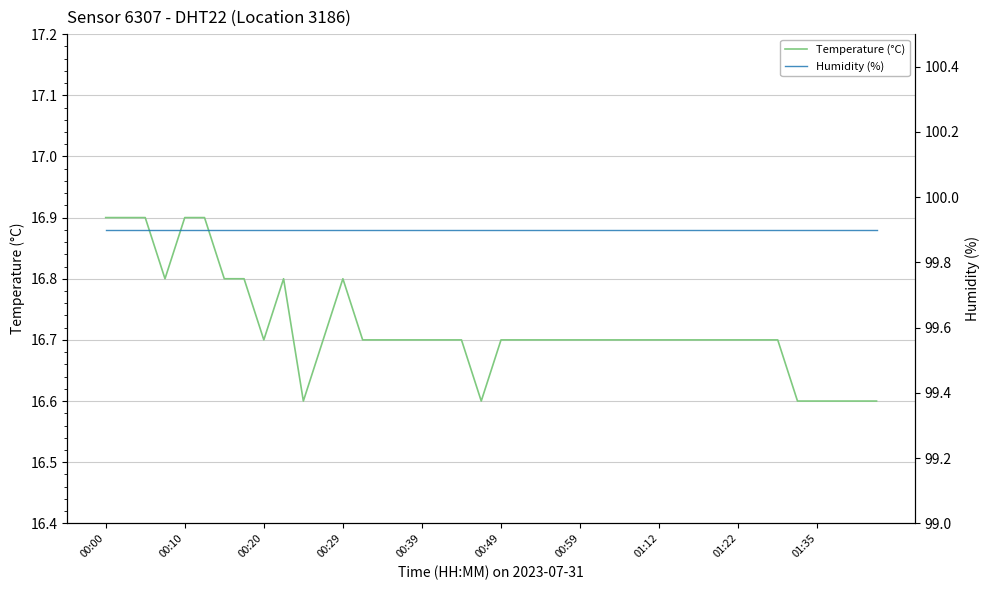

True or false: Humidity (%) has a value of 99.9 at 38.

True